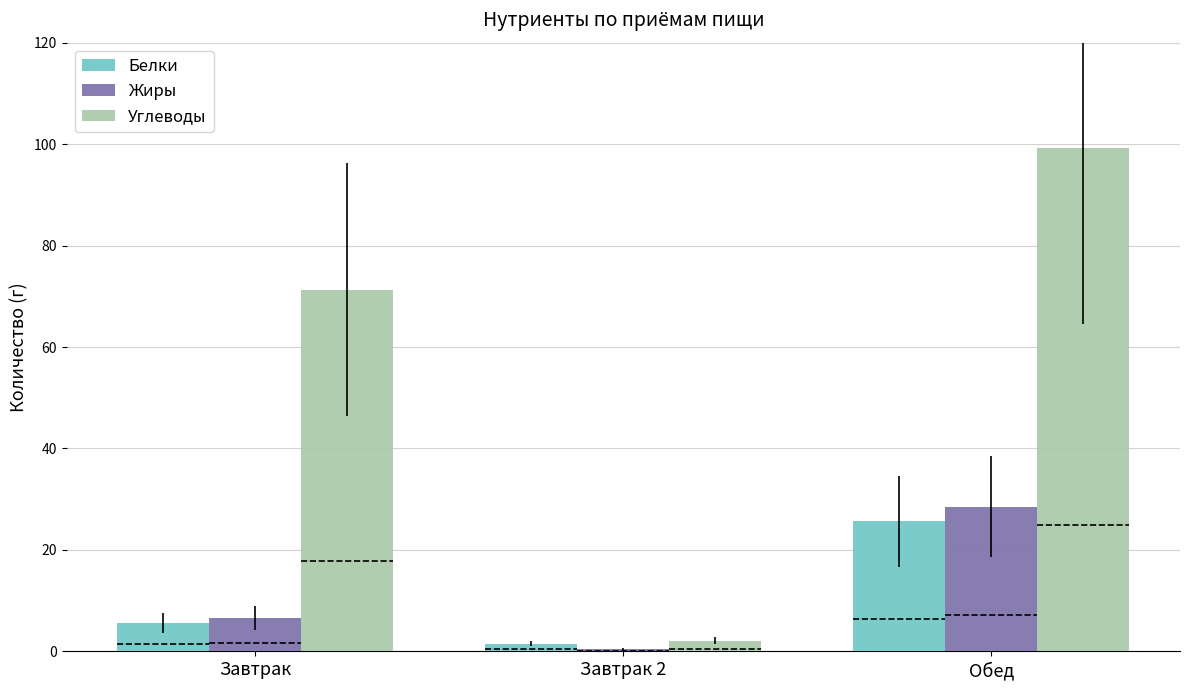

The Углеводы series shows 71.3 at Завтрак. True or false?

True